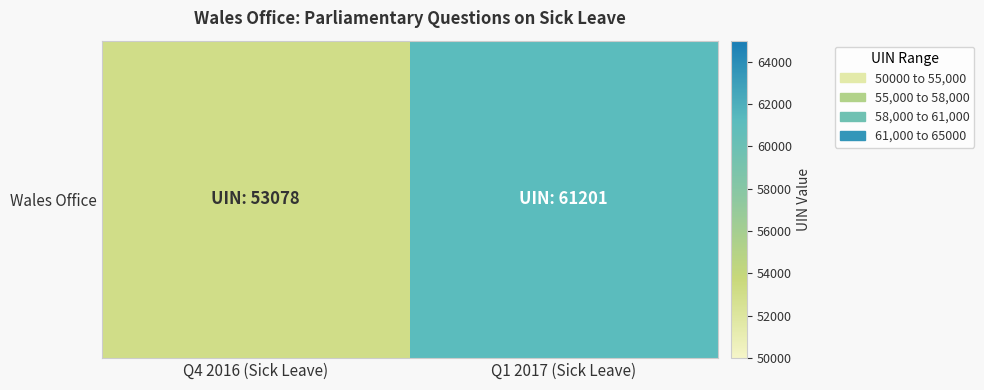

What is the greatest value displayed?

61201